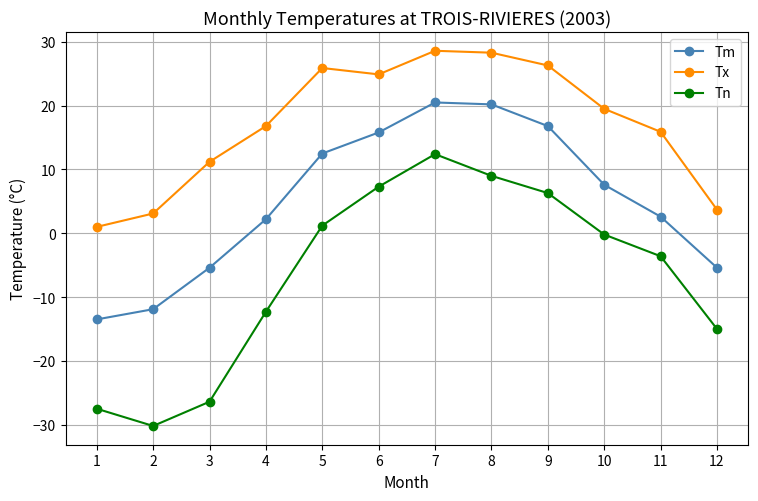

How many distinct data groups are displayed?

3